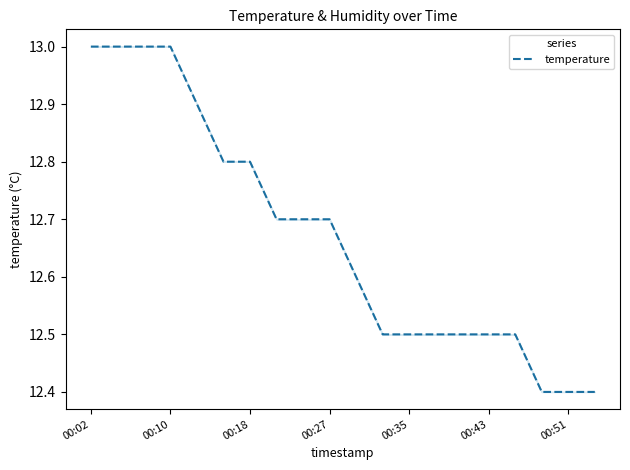

How many lines are shown in the chart?

1